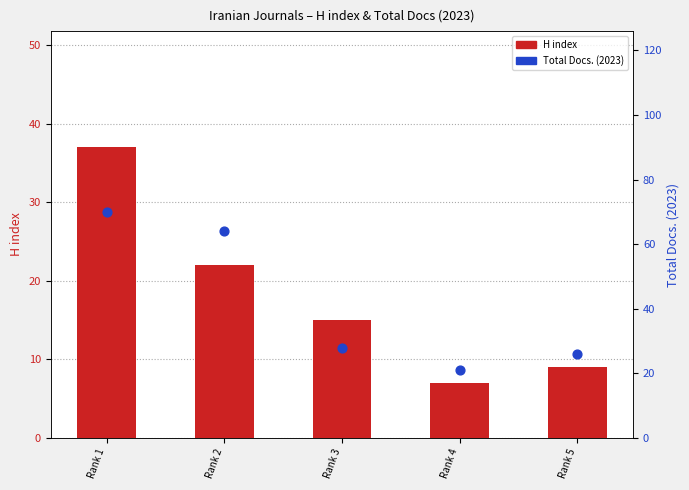

Which series contains the highest Y value?

Total Docs. (2023)